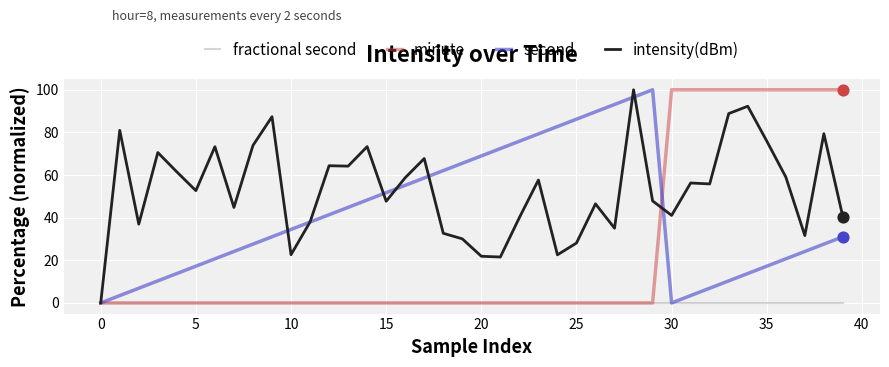

Rank the series by their average value, from highest to lowest.

intensity(dBm), second, minute, fractional second